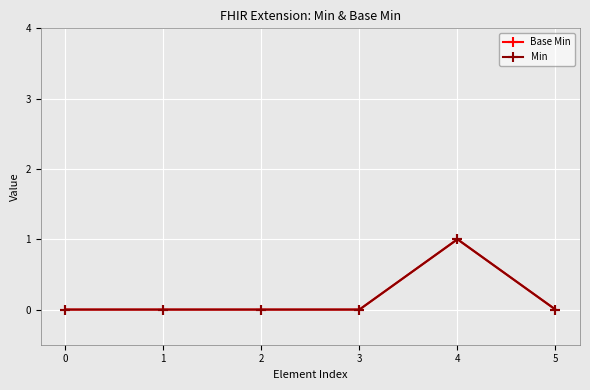

True or false: Min has more than 0 interior local peaks.

True